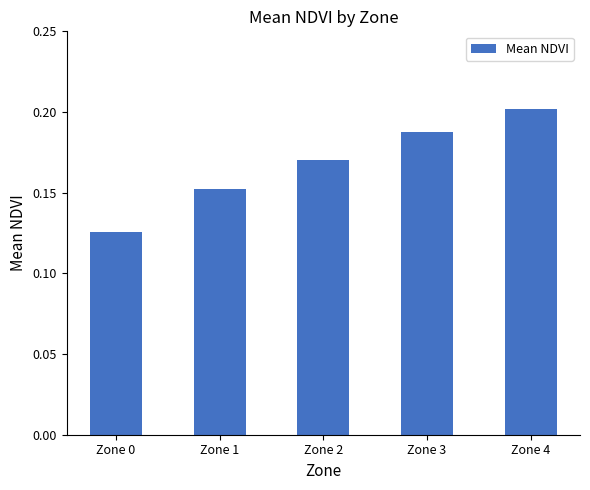

List the labels in order of value, largest first.

Zone 4, Zone 3, Zone 2, Zone 1, Zone 0